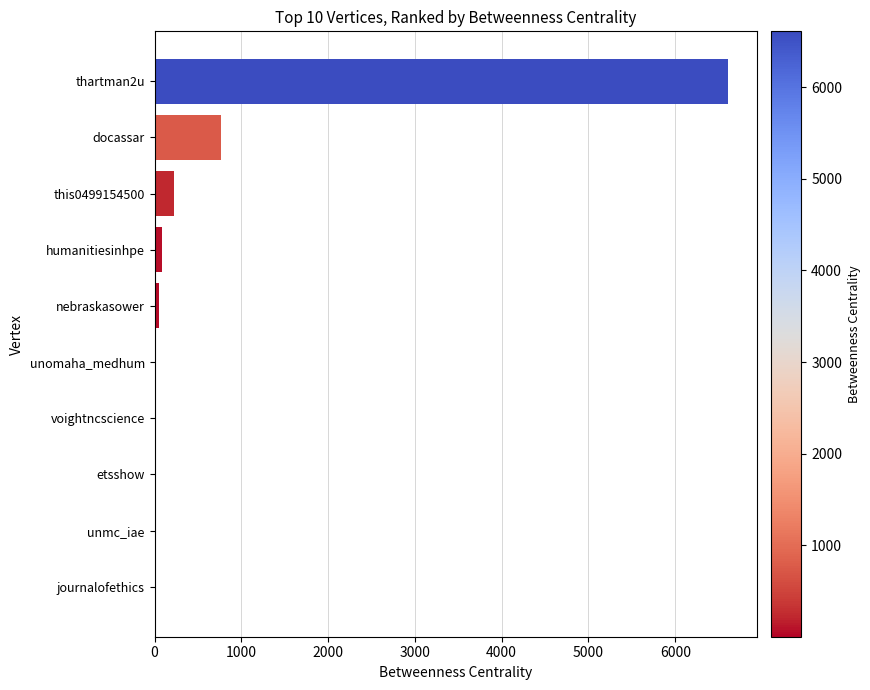

How many series are shown in this chart?

1